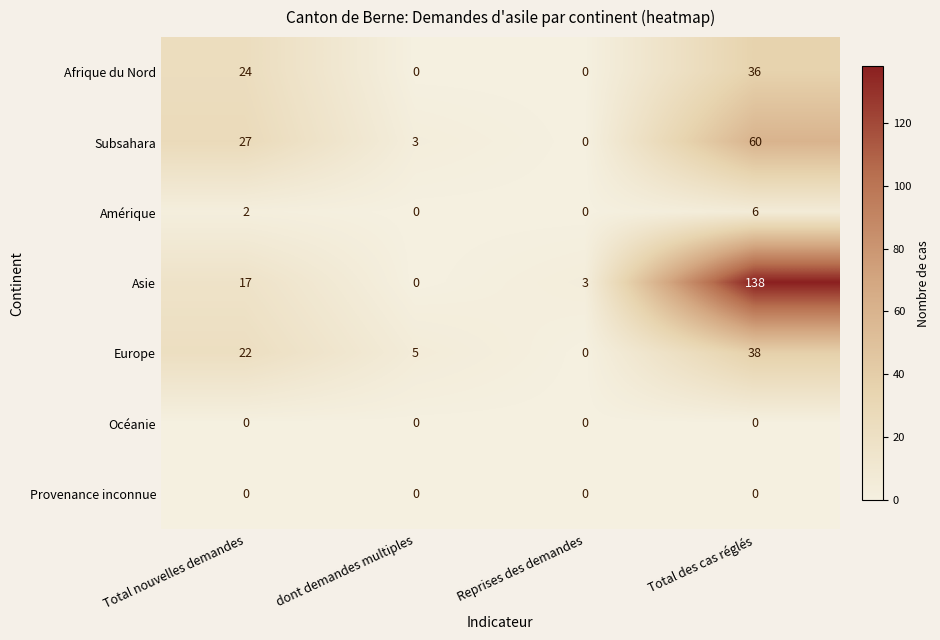

Which series has the largest range (max minus min)?

Asie